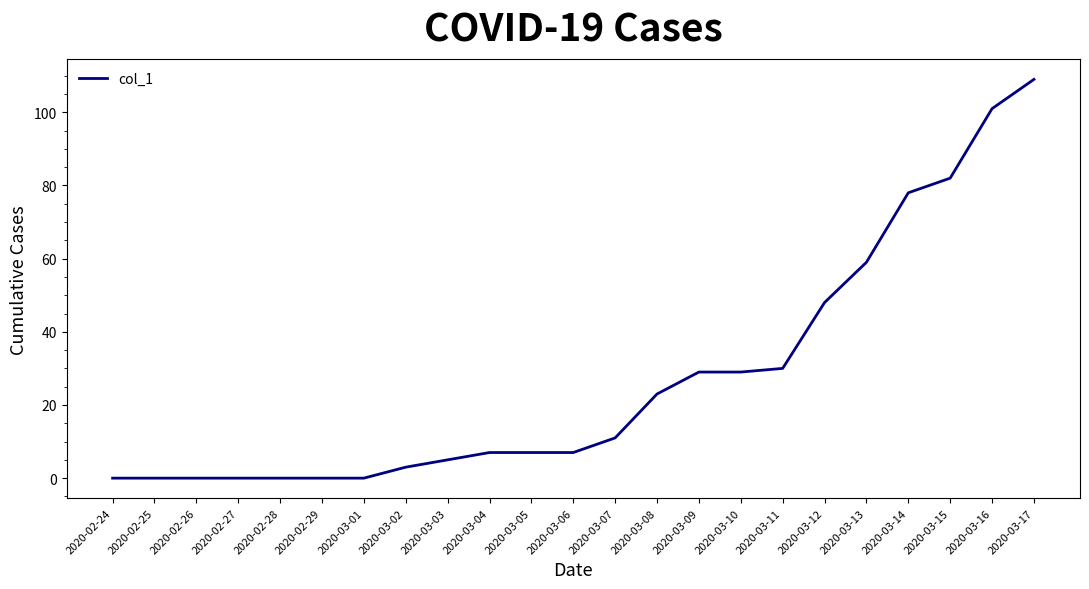

Where is the data nearest to the value 54?

2020-03-13